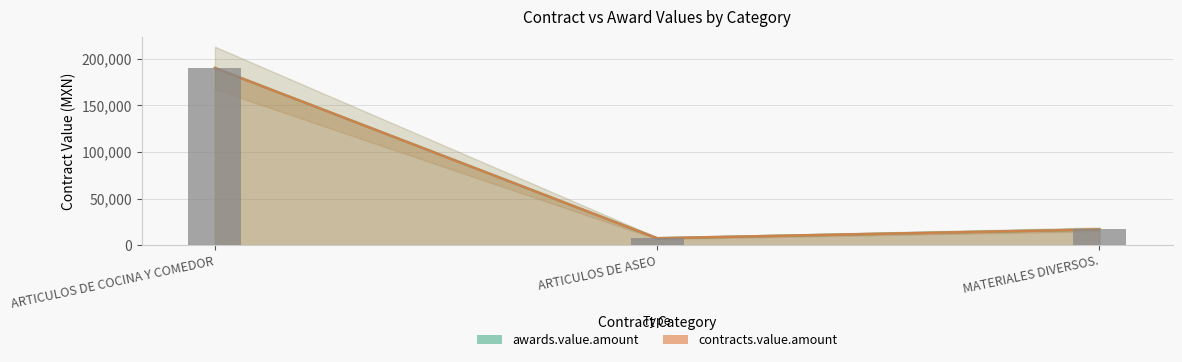

Reading left to right, what are all the values shown in this chart?

awards.value.amount: ARTICULOS DE COCINA Y COMEDOR=190000	ARTICULOS DE ASEO=7413	MATERIALES DIVERSOS.=16904
contracts.value.amount: ARTICULOS DE COCINA Y COMEDOR=190000	ARTICULOS DE ASEO=7413	MATERIALES DIVERSOS.=16904